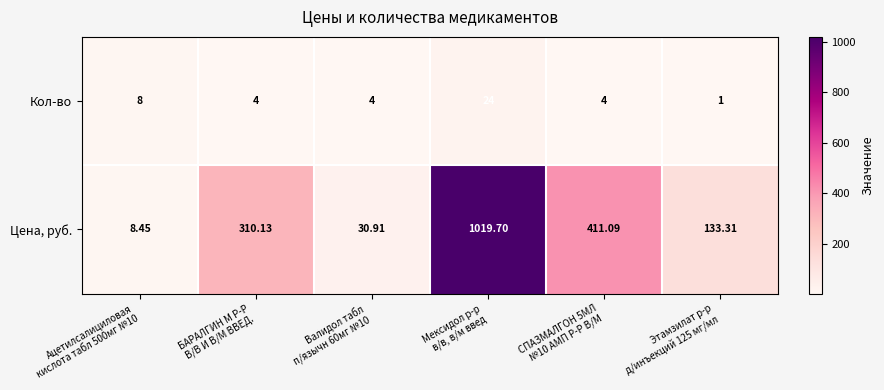

Which series has the largest total across all categories?

Цена, руб.